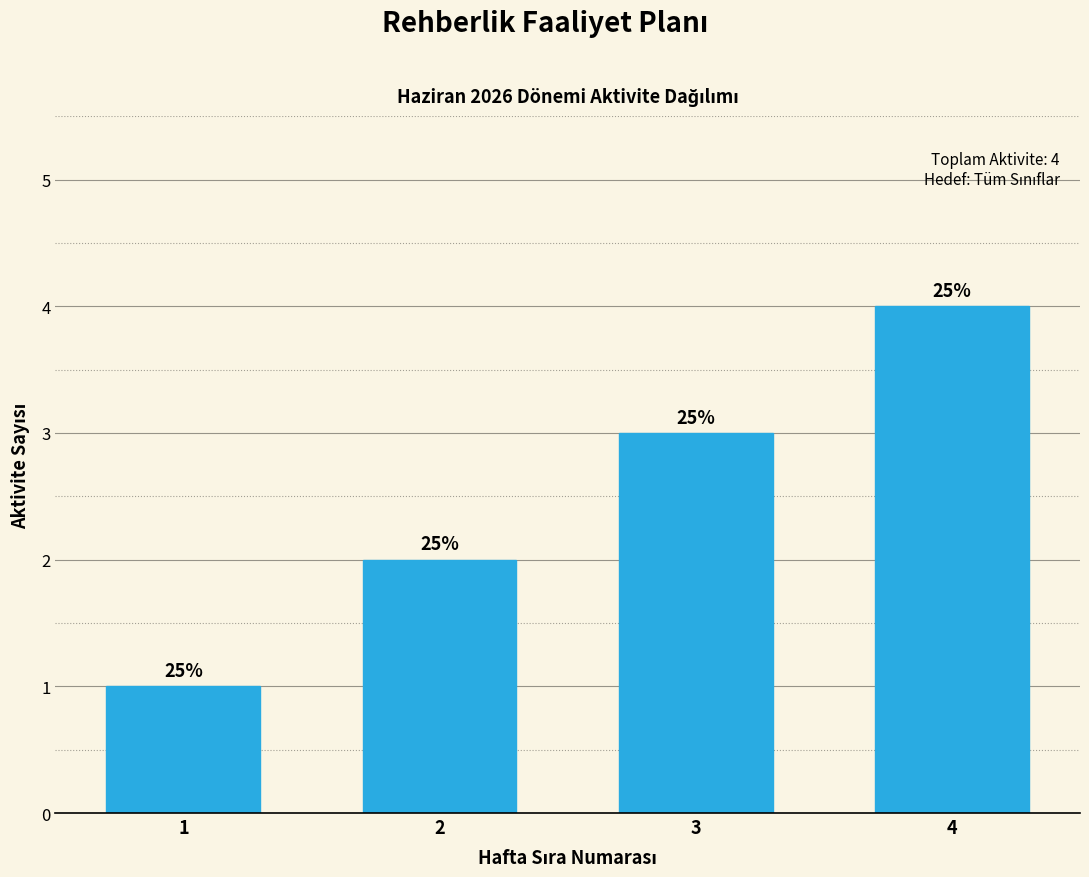

Does the chart contain any negative values?

No